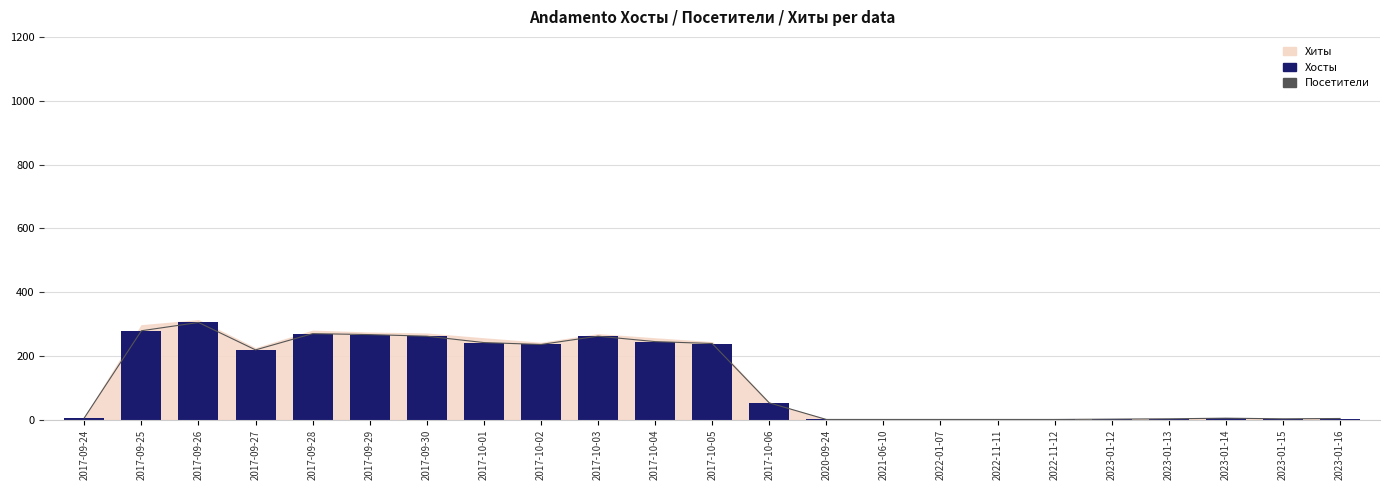

Reading left to right, list all the values displayed in this chart.

Посетители: 2017-09-24=6	2017-09-25=279	2017-09-26=305	2017-09-27=219	2017-09-28=270	2017-09-29=267	2017-09-30=262	2017-10-01=242	2017-10-02=236	2017-10-03=262	2017-10-04=245	2017-10-05=239	2017-10-06=53	2020-09-24=1	2021-06-10=1	2022-01-07=1	2022-11-11=1	2022-11-12=1	2023-01-12=2	2023-01-13=3	2023-01-14=5	2023-01-15=3	2023-01-16=4
Хосты: 2017-09-24=6	2017-09-25=279	2017-09-26=305	2017-09-27=219	2017-09-28=270	2017-09-29=267	2017-09-30=262	2017-10-01=242	2017-10-02=236	2017-10-03=262	2017-10-04=245	2017-10-05=239	2017-10-06=53	2020-09-24=1	2021-06-10=1	2022-01-07=1	2022-11-11=1	2022-11-12=1	2023-01-12=2	2023-01-13=3	2023-01-14=5	2023-01-15=3	2023-01-16=4